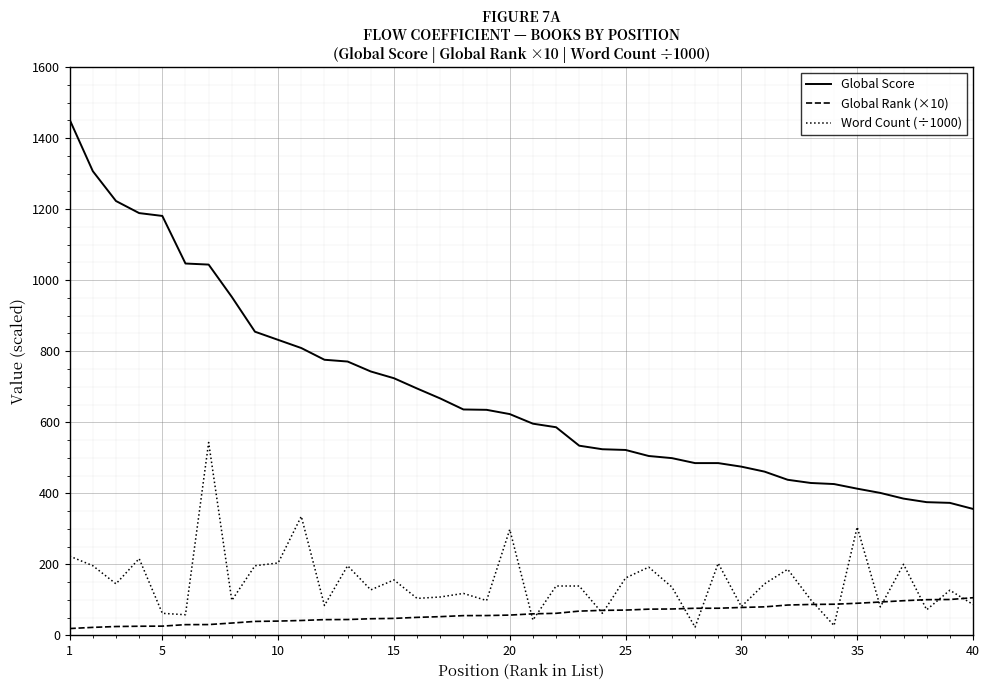

List the series in order of their peak value, highest first.

Global Score, Word Count (÷1000), Global Rank (×10)